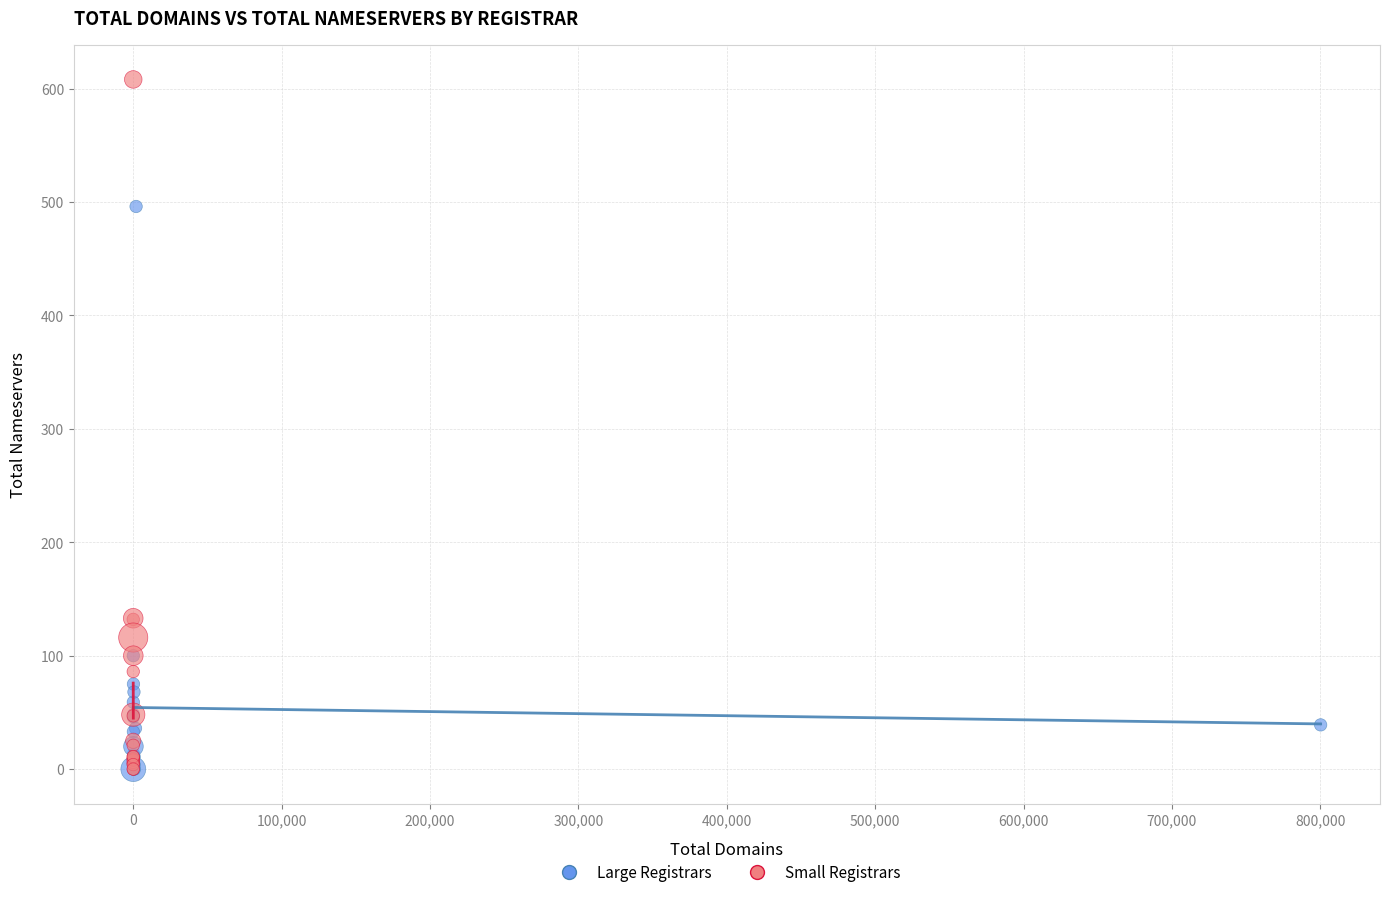

What are all the series names shown in the legend?

Large Registrars, Small Registrars